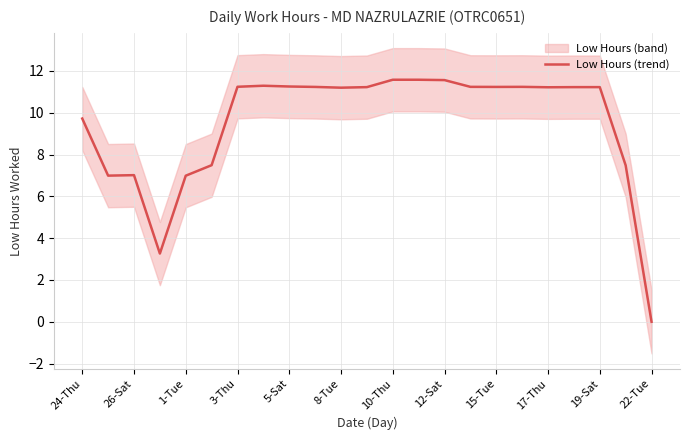

How many data points are above 11?

15